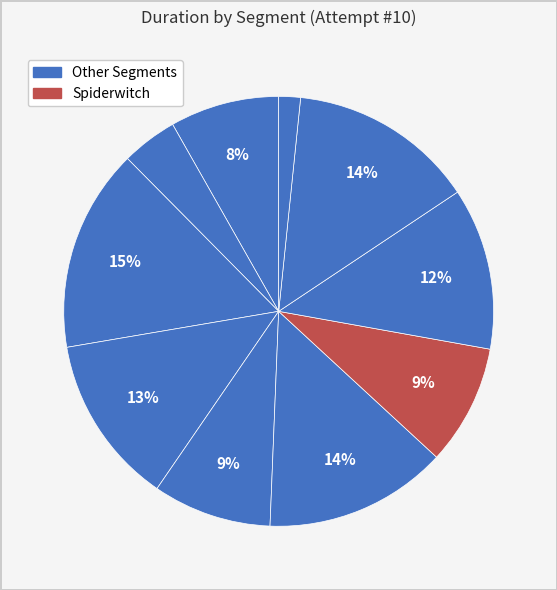

To the nearest percent, what is the average slice percentage?

10%